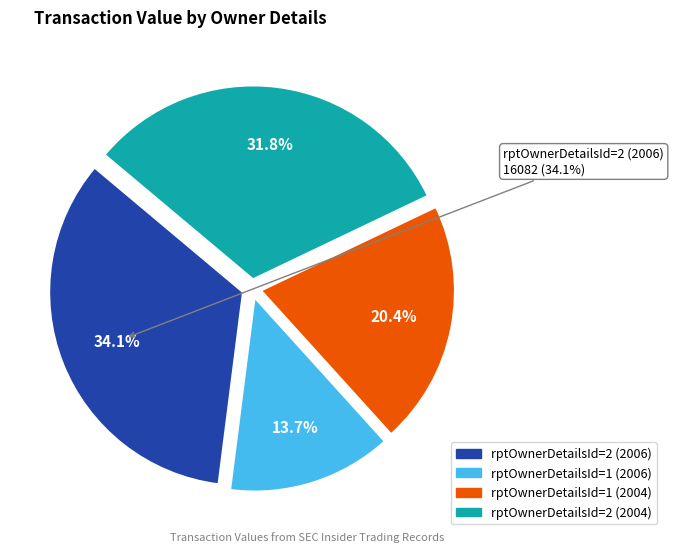

What is the smallest slice in the pie chart?

rptOwnerDetailsId=1 (2006)